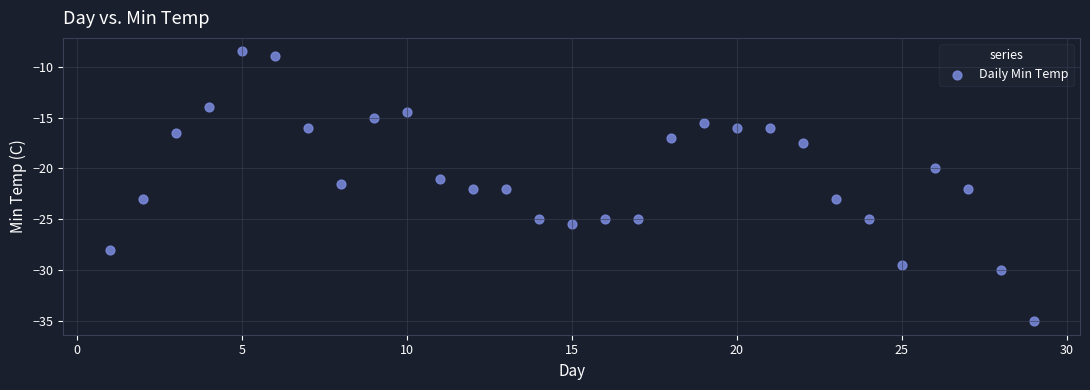

What is the range of X values (max minus min)?

28.0